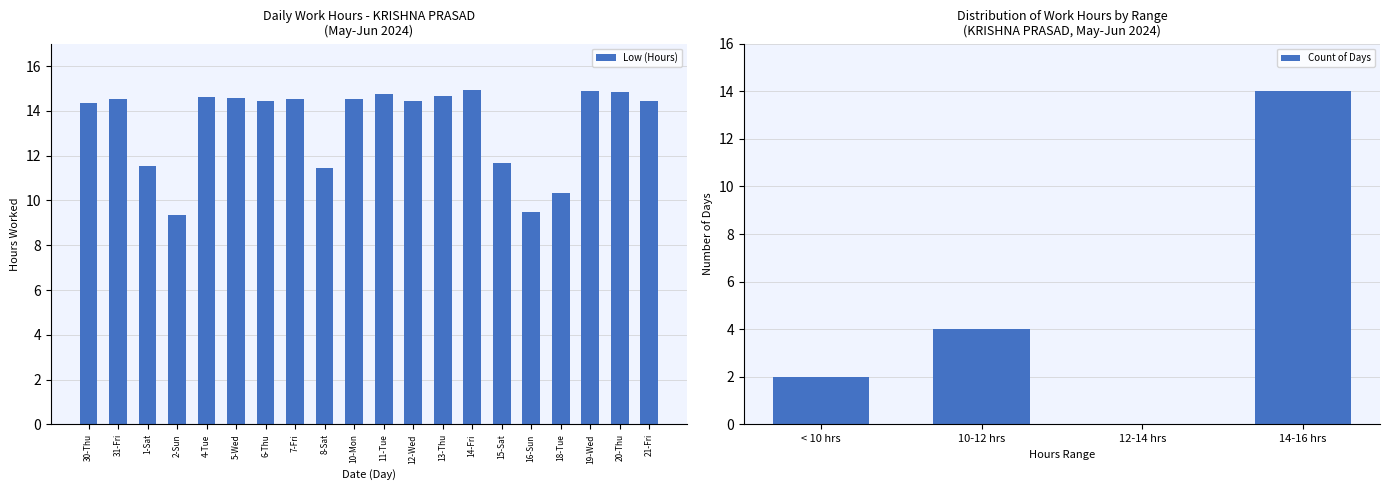

Which label corresponds to the smallest value in the chart?

2-Sun